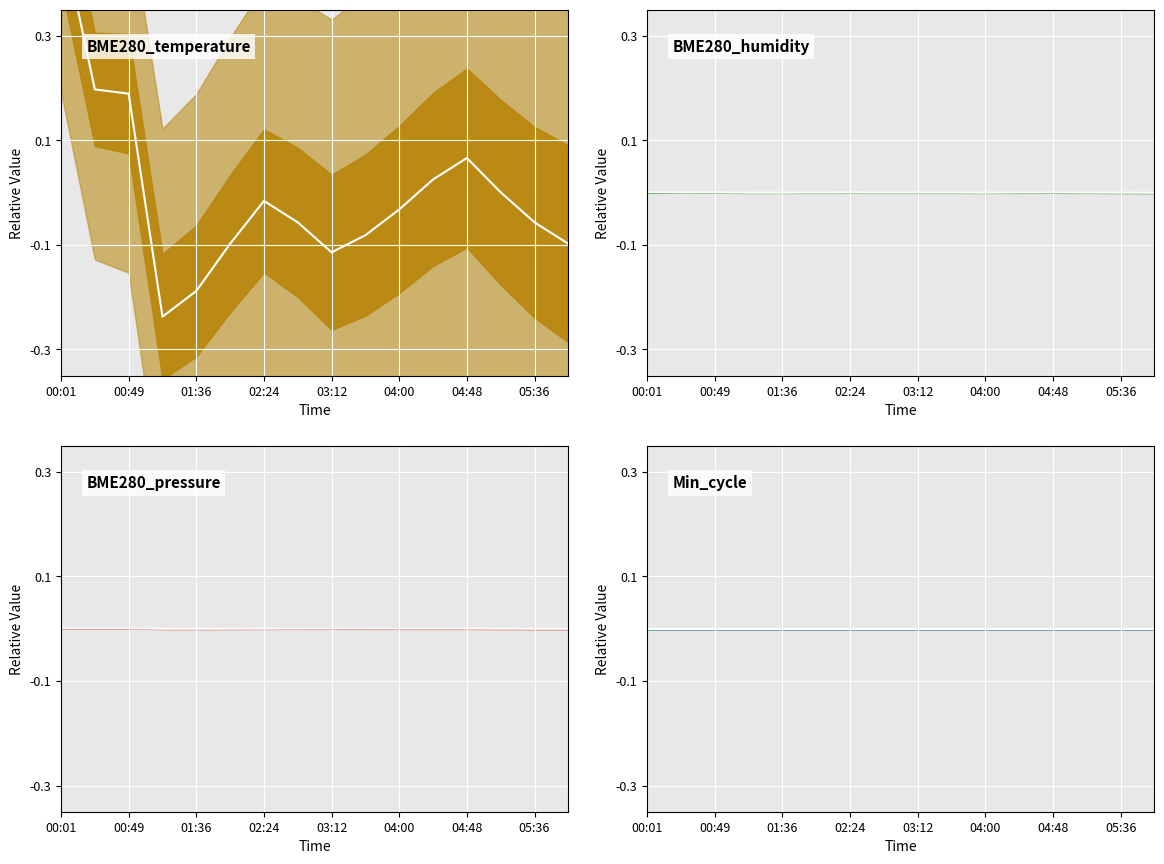

Rank the series by their maximum value, from highest to lowest.

BME280_temperature median, BME280_humidity median, BME280_pressure_norm median, Min_cycle median